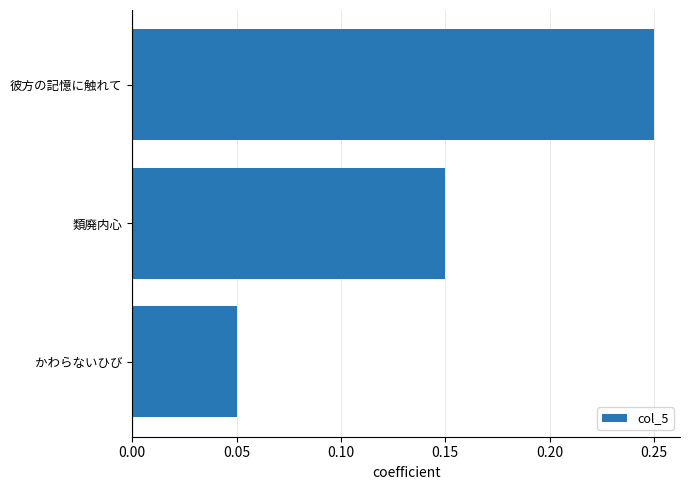

Count the values in the range 0 to 1.

3